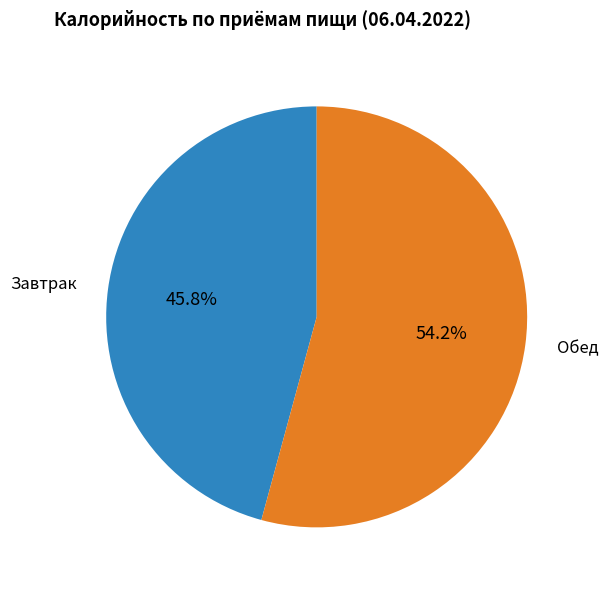

Does any single category account for the majority?

Yes